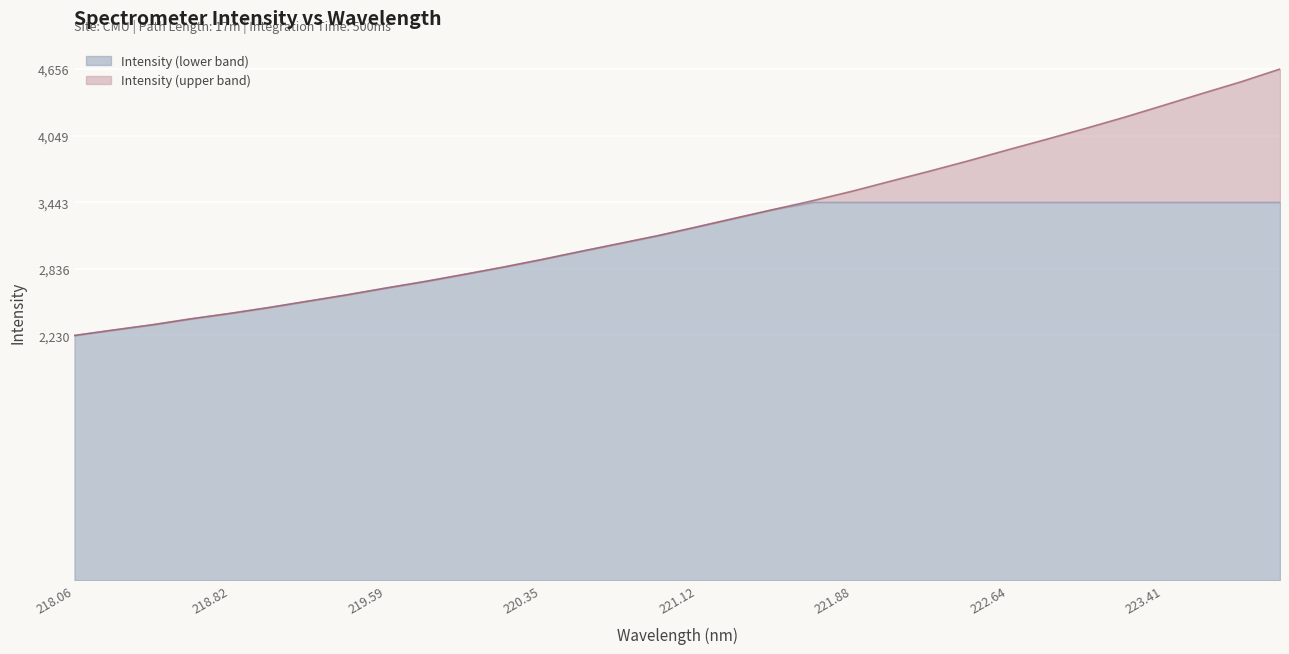

What is the total value across all series at 218.82?

2431.4